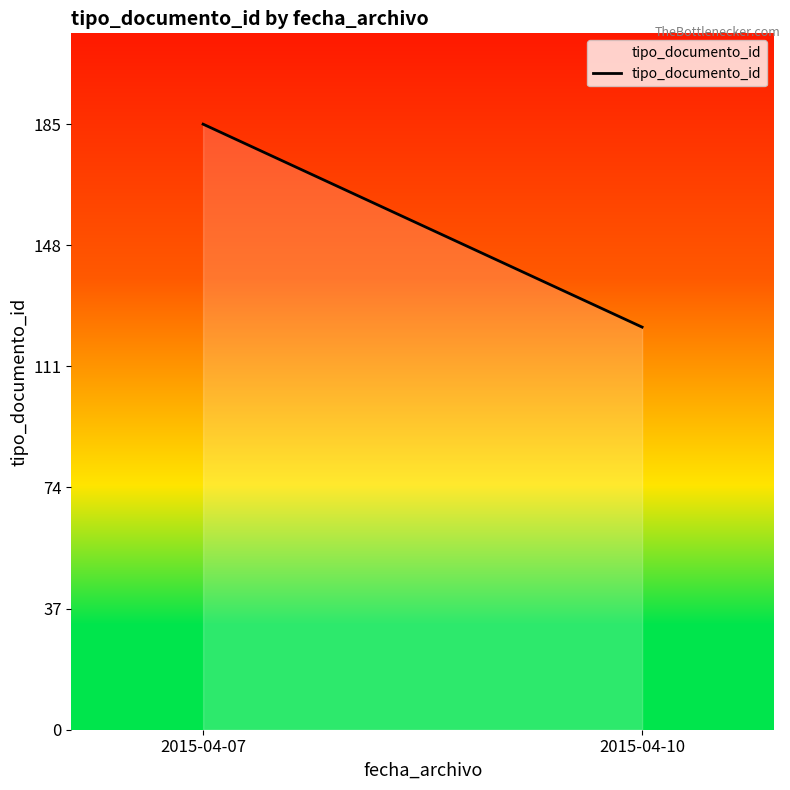

Reading left to right, extract all data points from this chart.

185	123